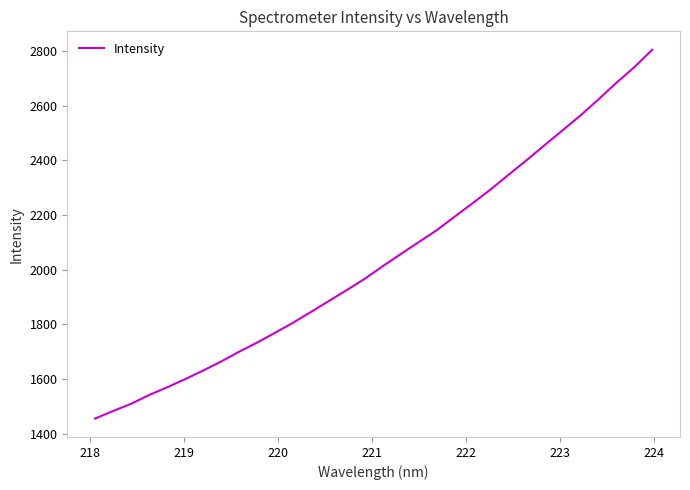

What is the maximum value shown in the chart?

2804.1